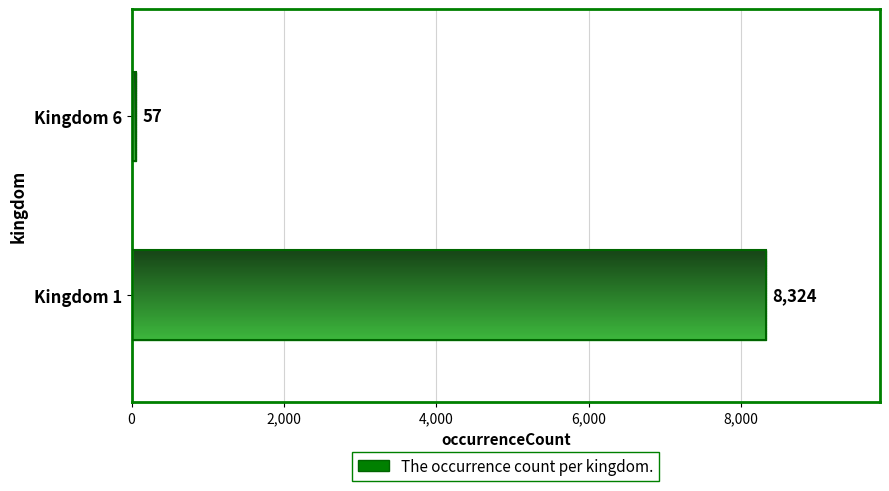

How many values are between 57 and 8324?

2